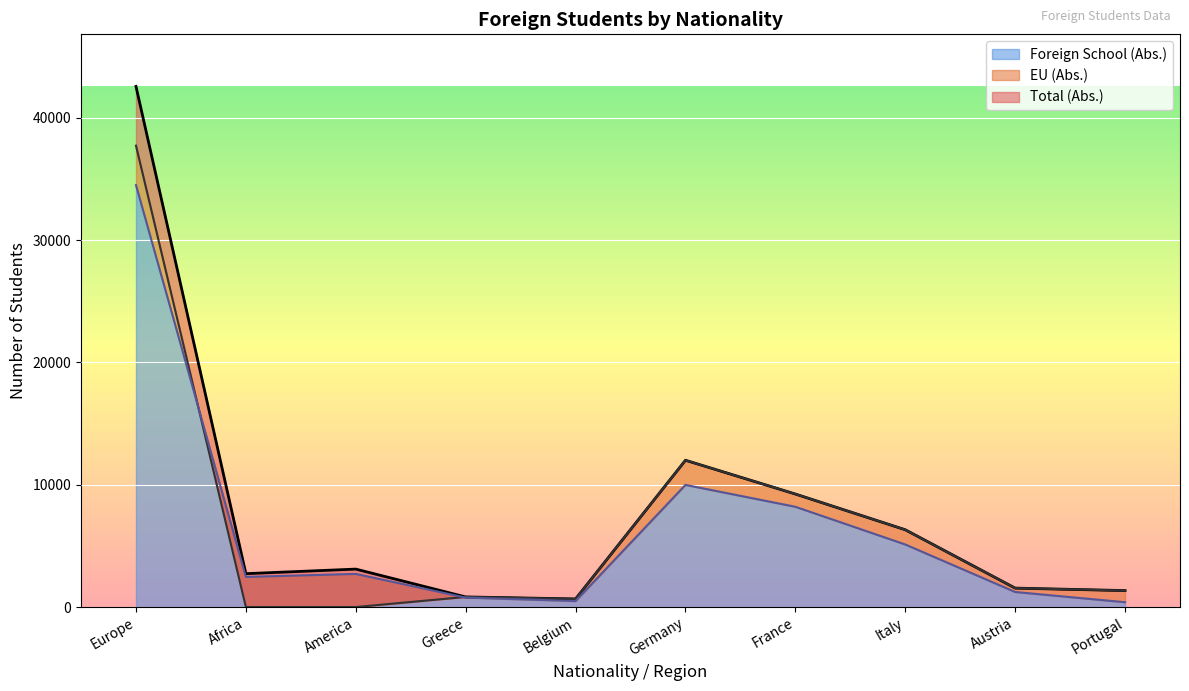

Rank the series at Europe from lowest to highest value.

Foreign School (Abs.), EU (Abs.), Total (Abs.)